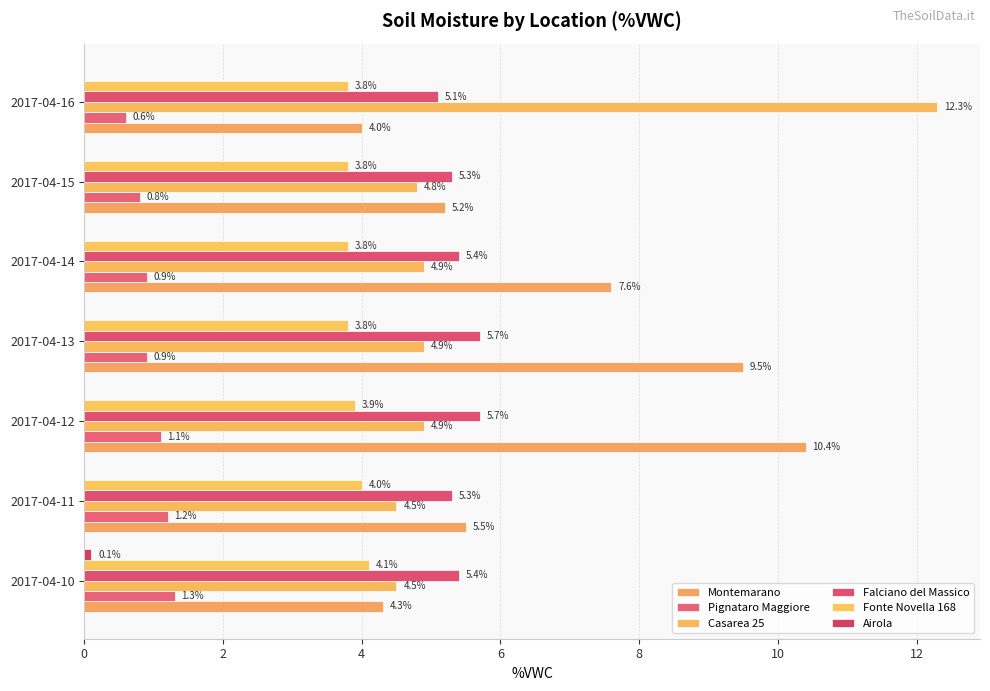

At how many categories does at least one series exceed 8?

3